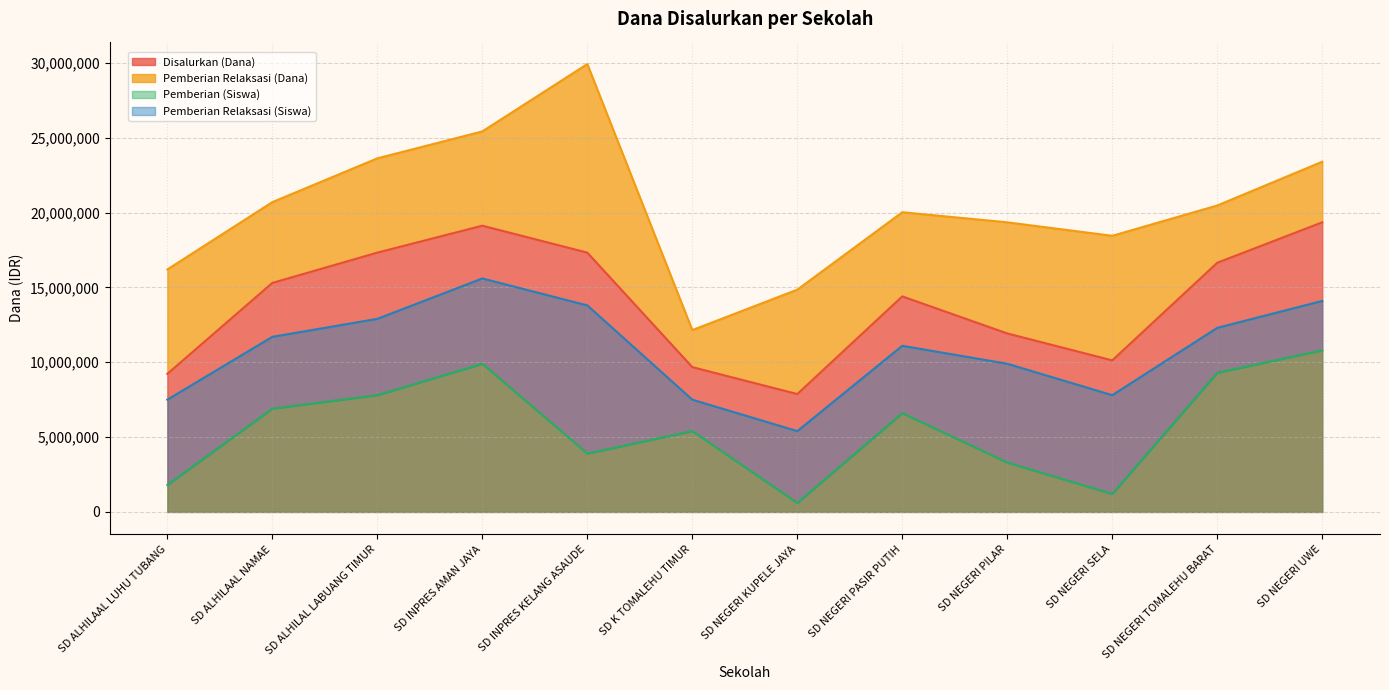

What is the difference between the maximum and minimum values in the Disalurkan (Dana) series?

11475000